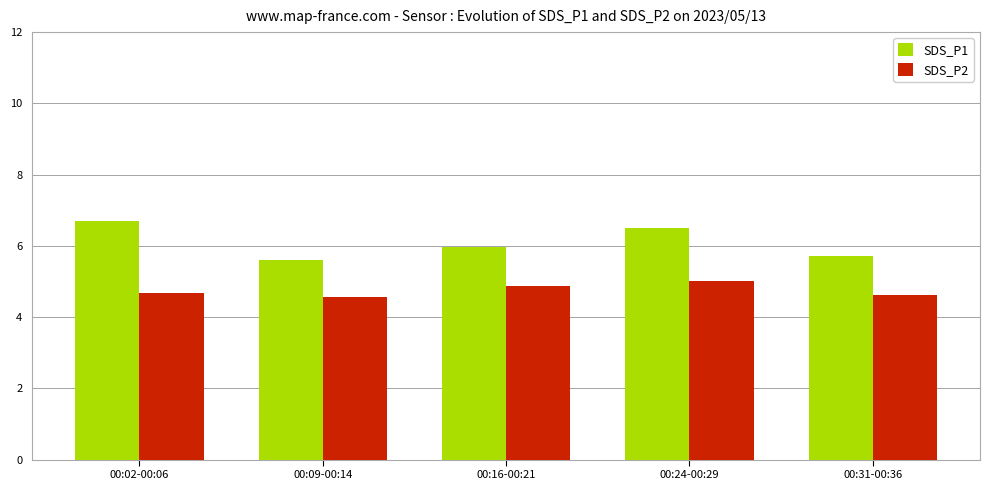

What is the lowest value of the SDS_P1 series?

5.6